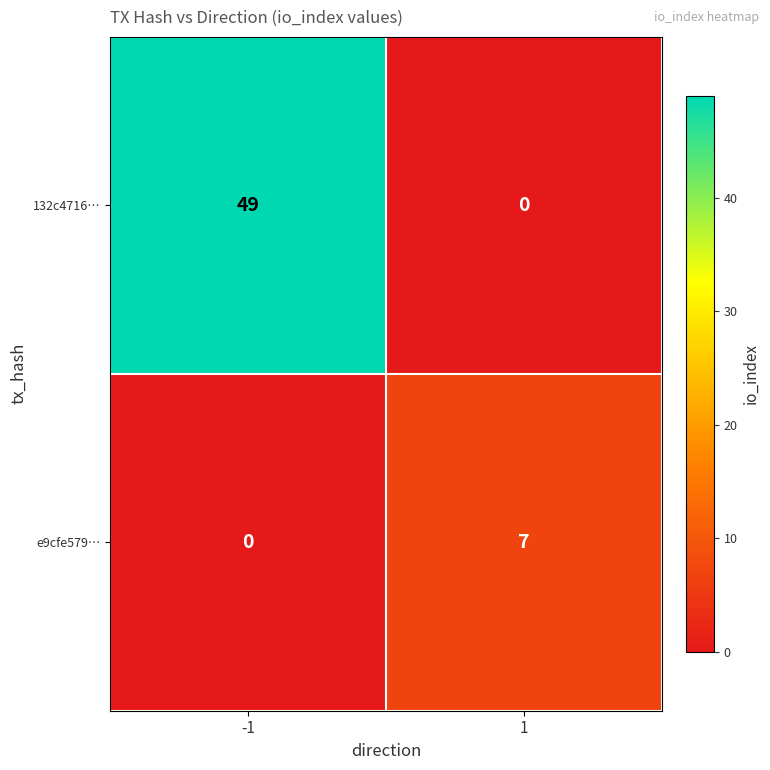

Rank the series at 1 from highest to lowest value.

e9cfe579…, 132c4716…